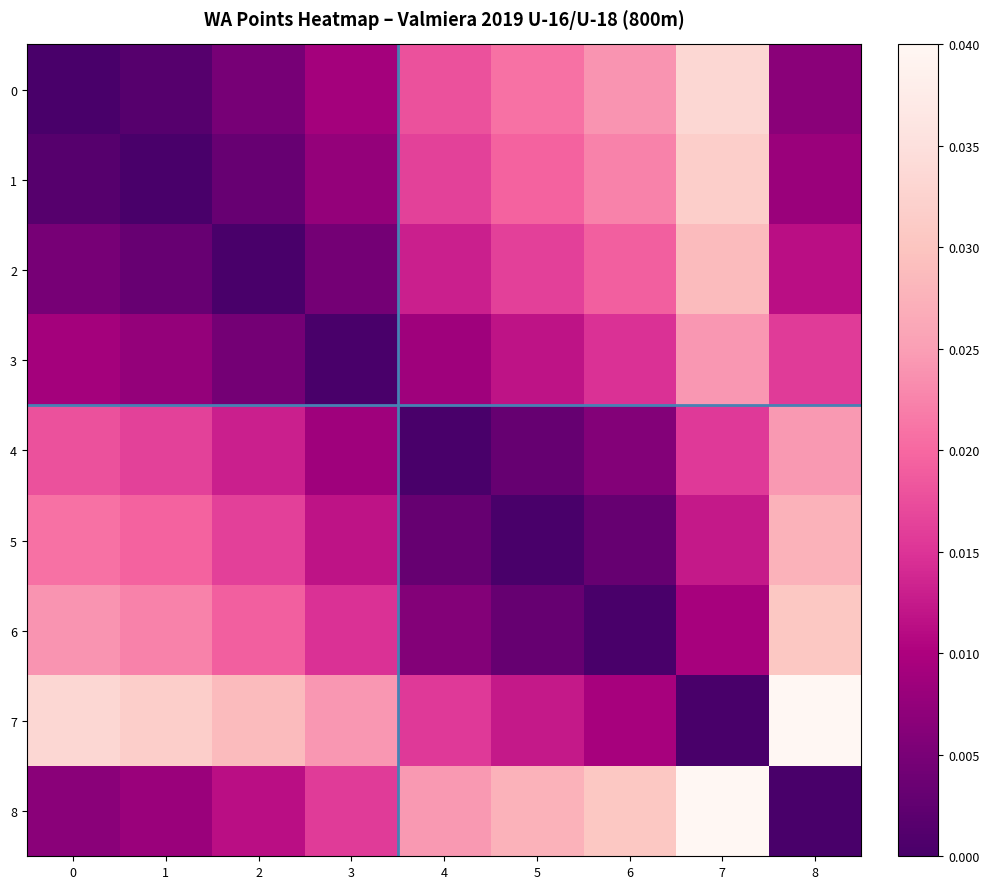

At how many categories does at least one series exceed 0?

9